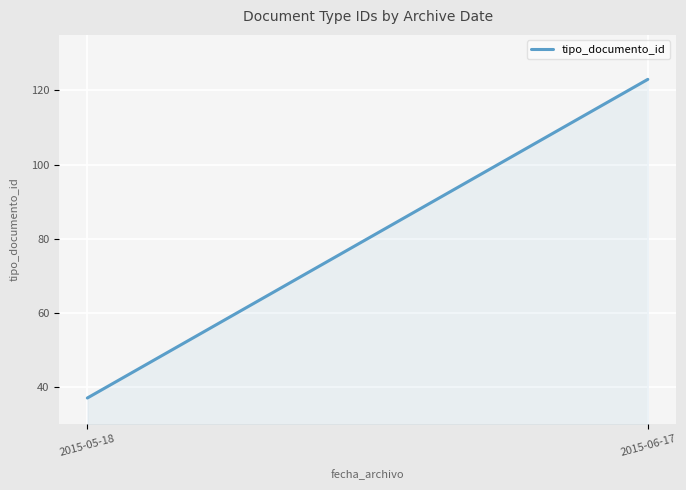

What is the change in value from 2015-05-18 to 2015-06-17?

+86